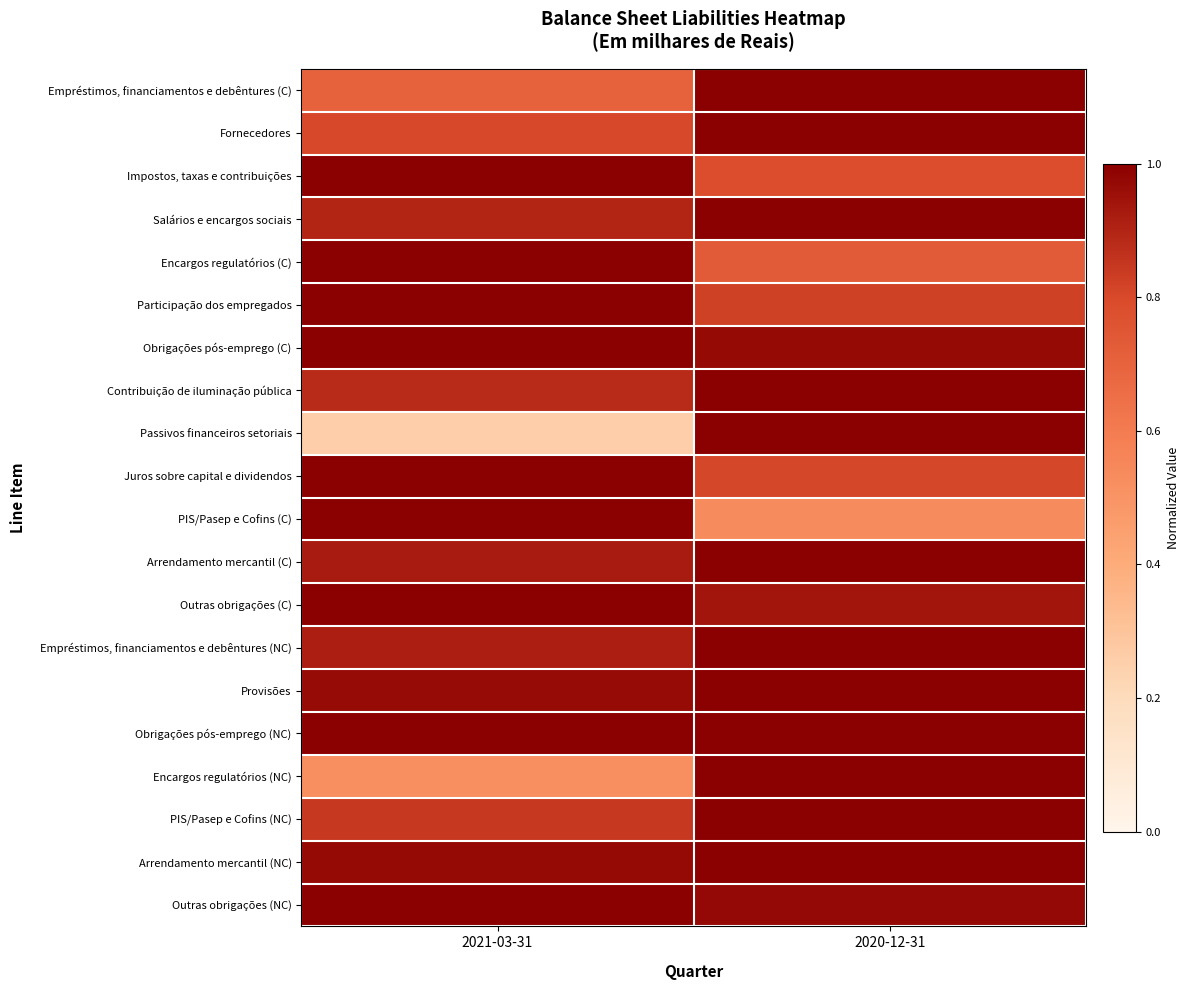

Rank the series by their maximum value, from lowest to highest.

Empréstimos, financiamentos e debêntures (C), Fornecedores, Impostos, taxas e contribuições, Salários e encargos sociais, Encargos regulatórios (C), Participação dos empregados, Obrigações pós-emprego (C), Contribuição de iluminação pública, Passivos financeiros setoriais, Juros sobre capital e dividendos, PIS/Pasep e Cofins (C), Arrendamento mercantil (C), Outras obrigações (C), Empréstimos, financiamentos e debêntures (NC), Provisões, Obrigações pós-emprego (NC), Encargos regulatórios (NC), PIS/Pasep e Cofins (NC), Arrendamento mercantil (NC), Outras obrigações (NC)